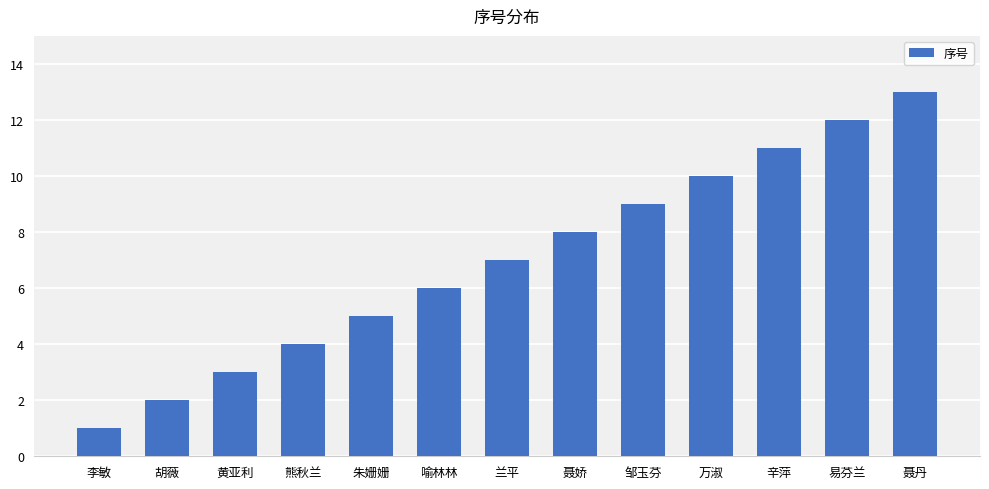

How many categories are shown in the chart?

13